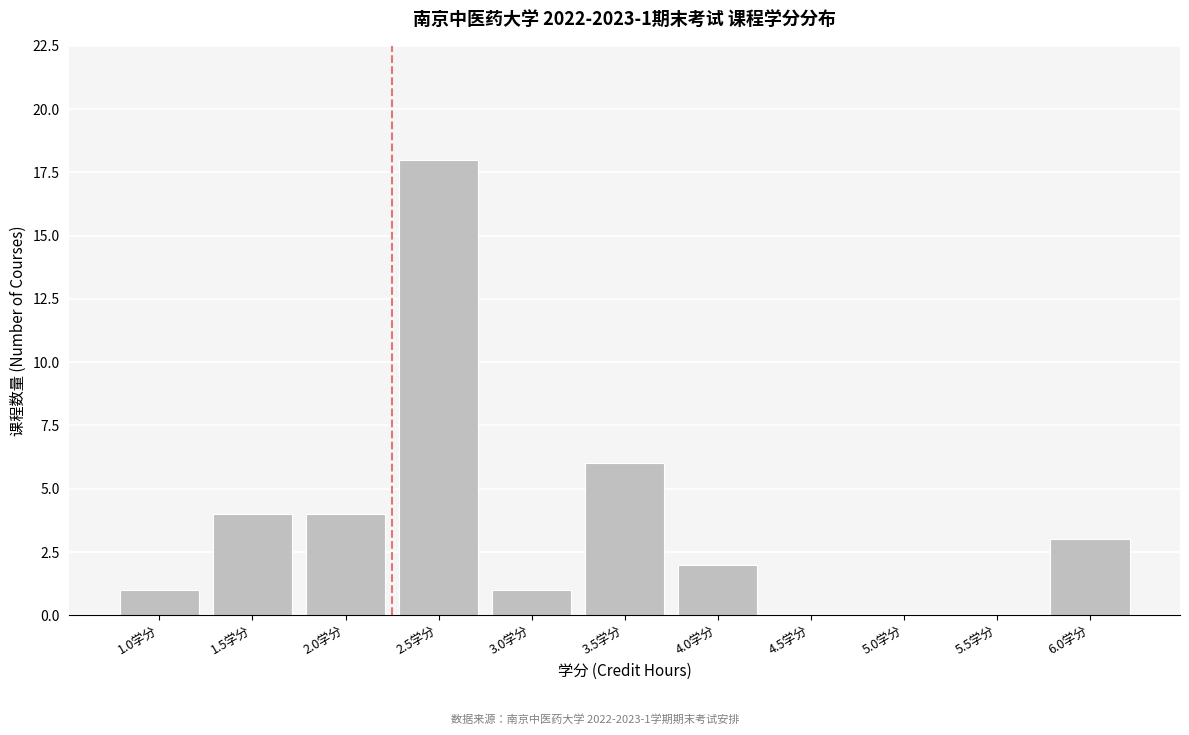

Reading left to right, list all the values displayed in this chart.

1.0学分=1	1.5学分=4	2.0学分=4	2.5学分=18	3.0学分=1	3.5学分=6	4.0学分=2	4.5学分=0	5.0学分=0	5.5学分=0	6.0学分=3